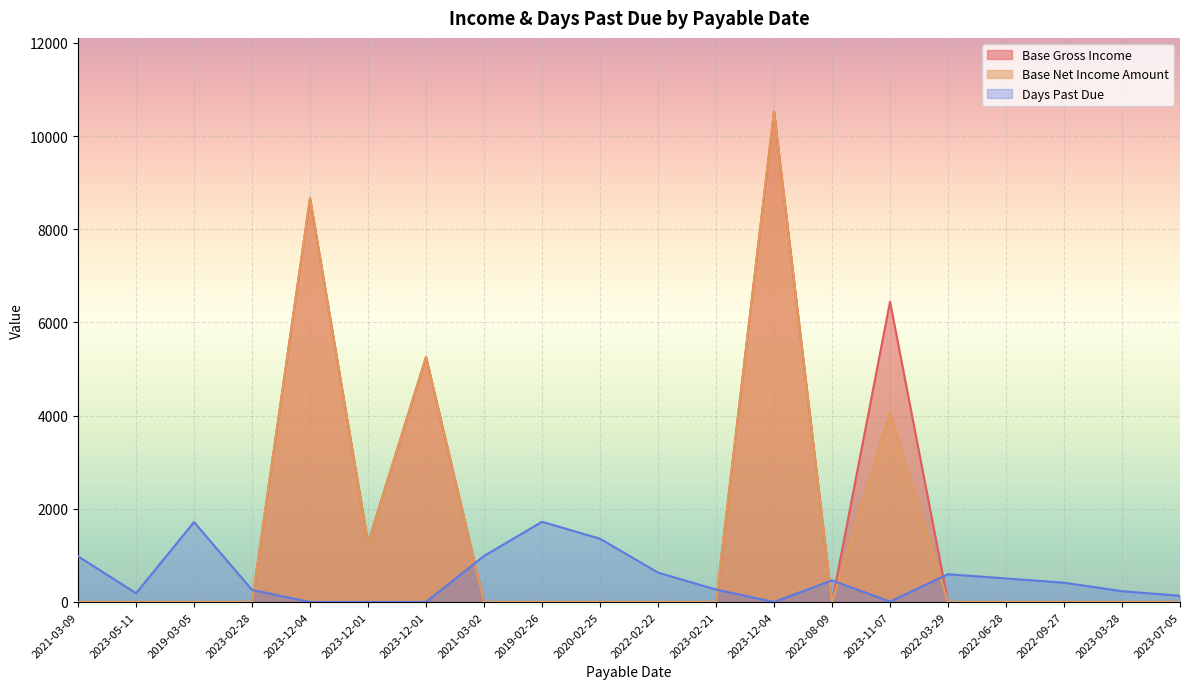

Is the value of Days Past Due at 2019-02-26 greater than the value of Base Net Income Amount at 2022-08-09?

Yes